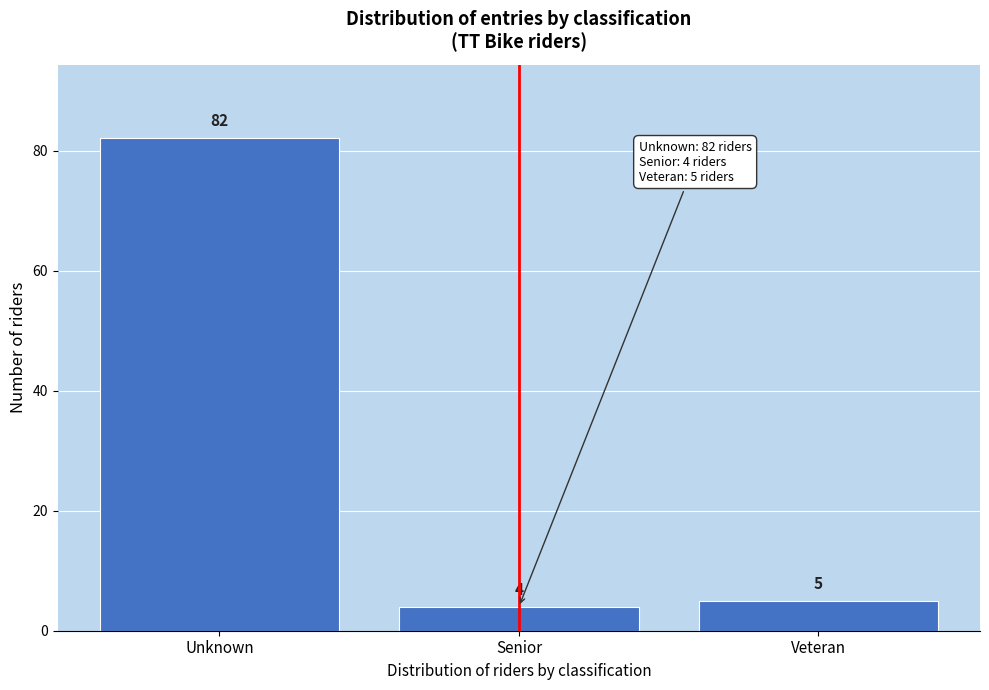

Reading left to right, what are all the values shown in this chart?

Unknown=82	Senior=4	Veteran=5